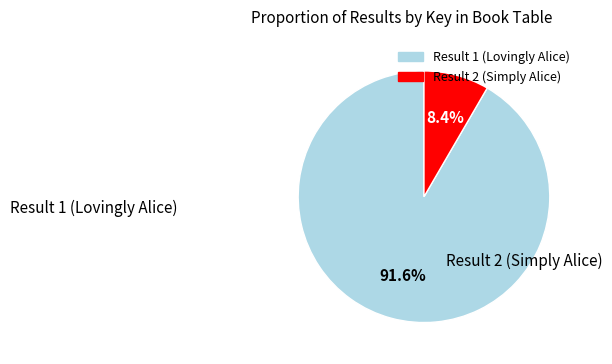

Does any single category account for the majority?

Yes